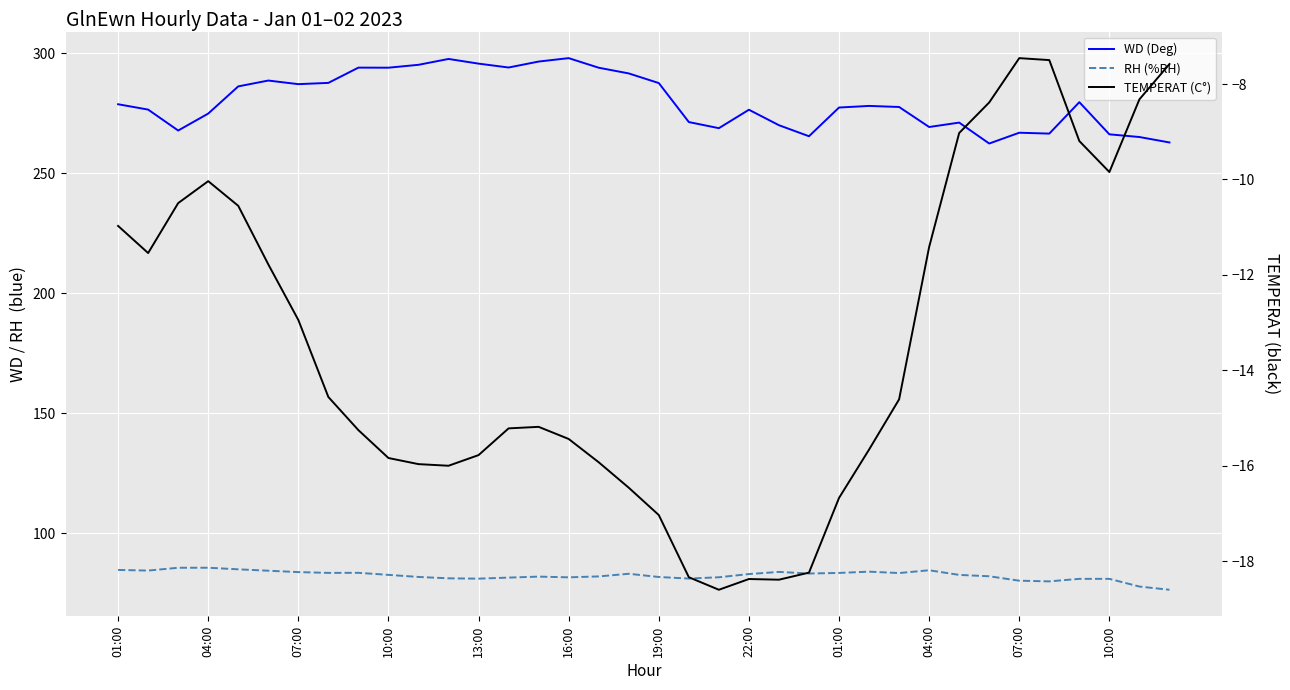

What is the minimum value shown in the chart?

-18.6